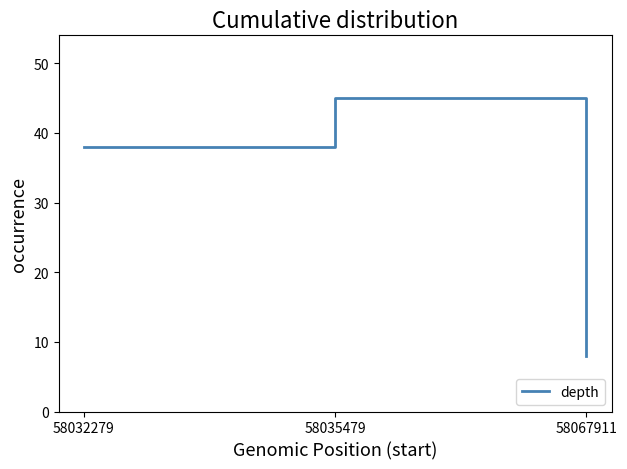

Is it true that the value at 58067911 is 5?

False